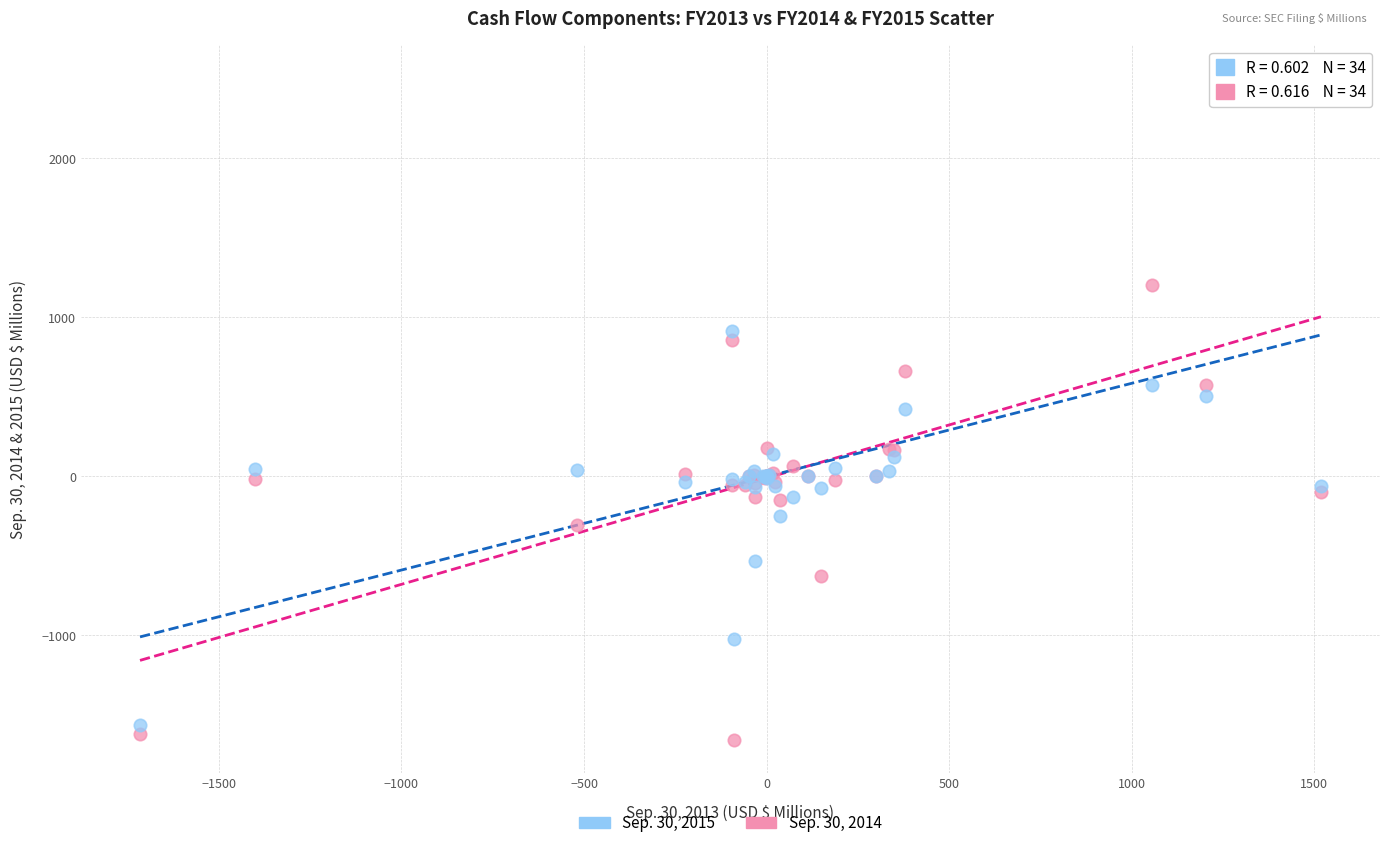

What is the X range (max minus min) for the scatter plot?

3234